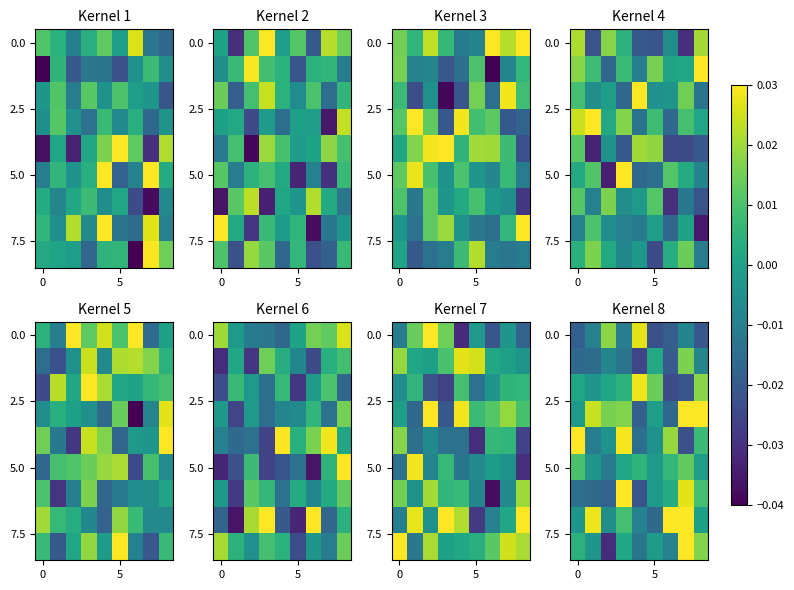

Between 4 and 7, which is larger?

4